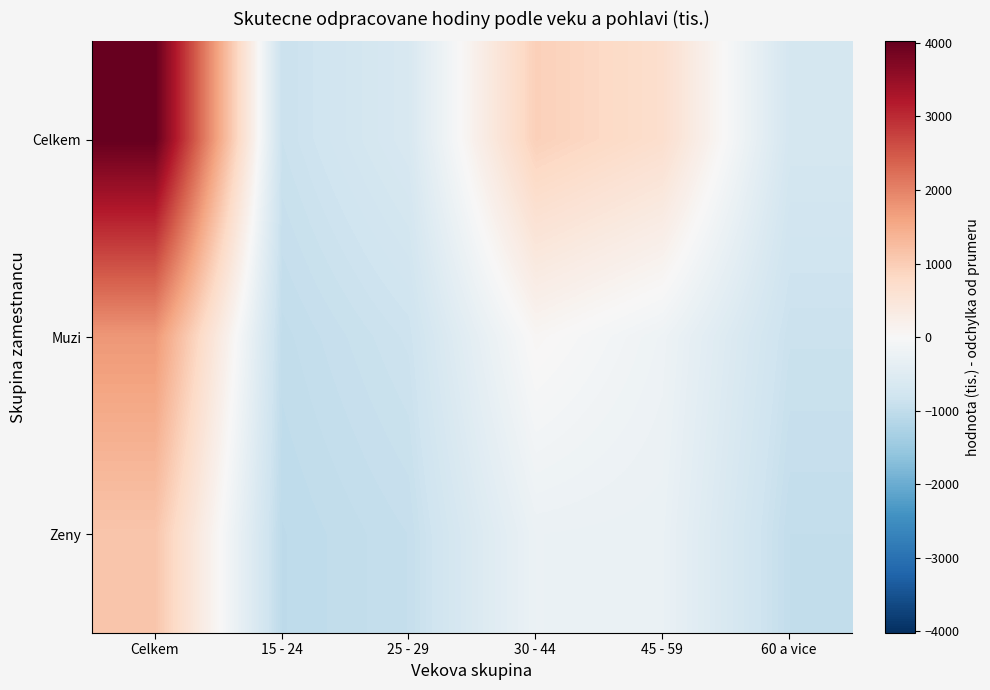

What is the total value across all series at 45 - 59?

207.9